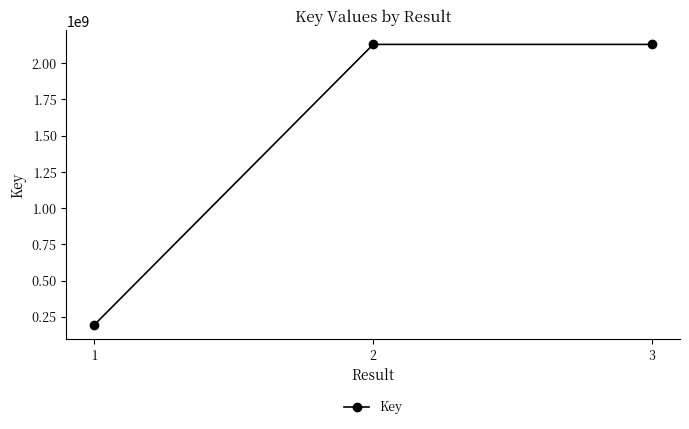

How many data points are less than 2130385006?

1